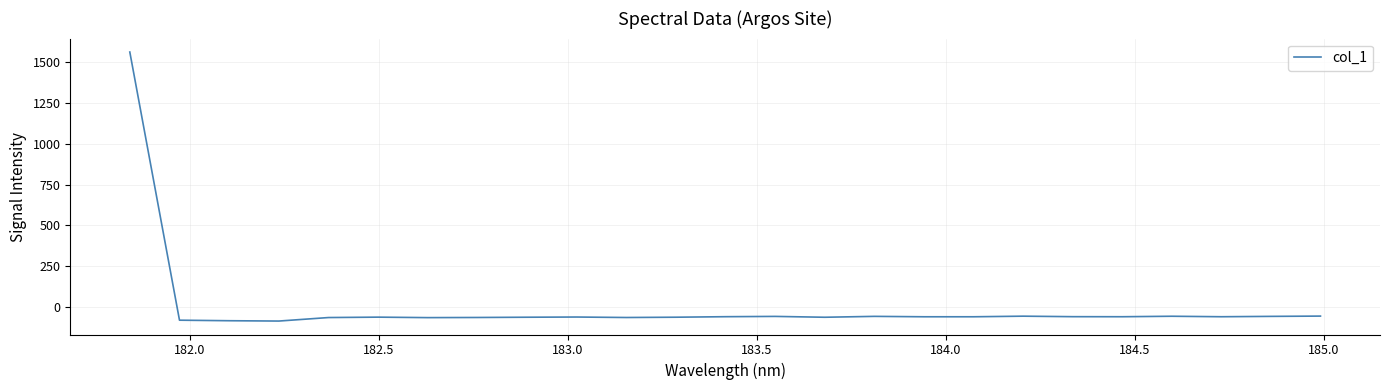

What is the difference between the maximum and minimum values?

1645.2